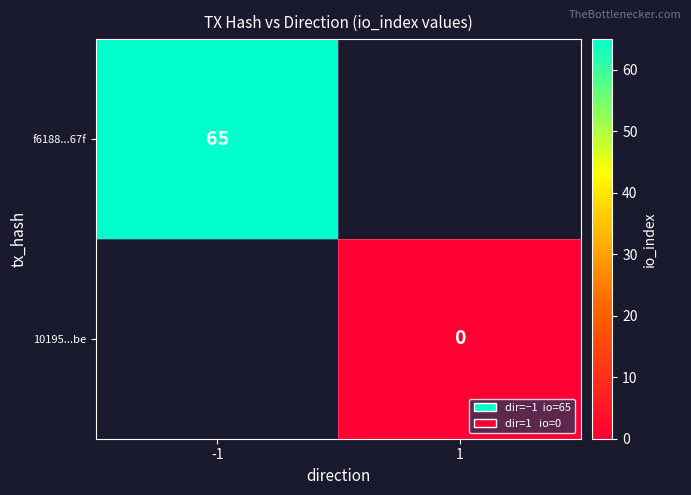

Is it true that f6188...67f equals 65 at -1?

True